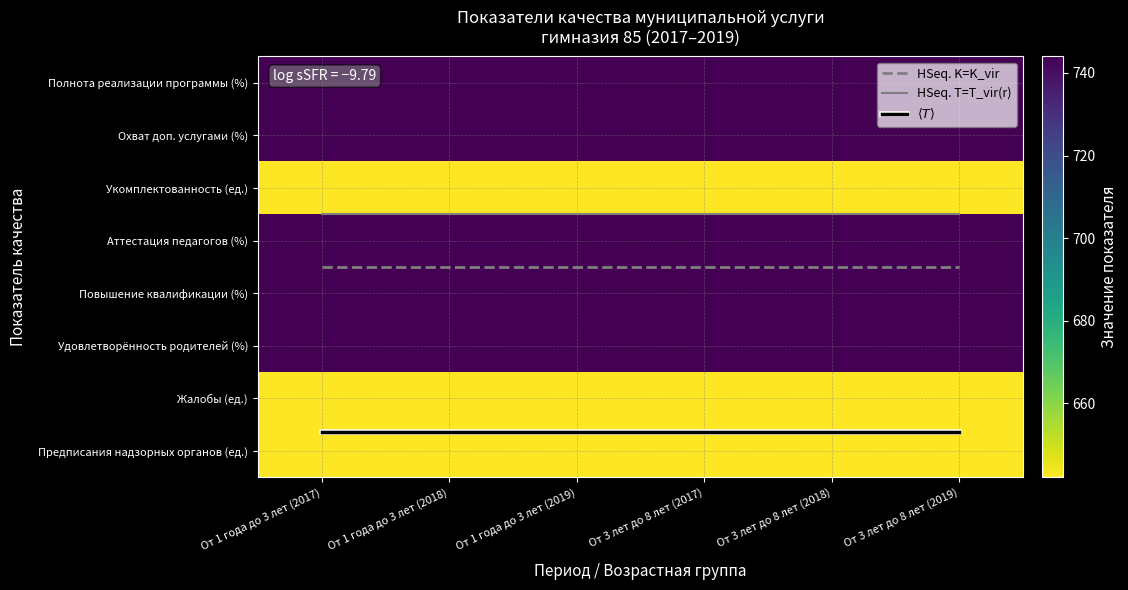

At От 1 года до 3 лет (2018), list the series in order from largest to smallest.

Полнота реализации программы (%), Охват доп. услугами (%), Аттестация педагогов (%), Повышение квалификации (%), Удовлетворённость родителей (%), Укомплектованность (ед.), Жалобы (ед.), Предписания надзорных органов (ед.), $\langle T \rangle$, HSeq. K=K_vir, HSeq. T=T_vir(r)